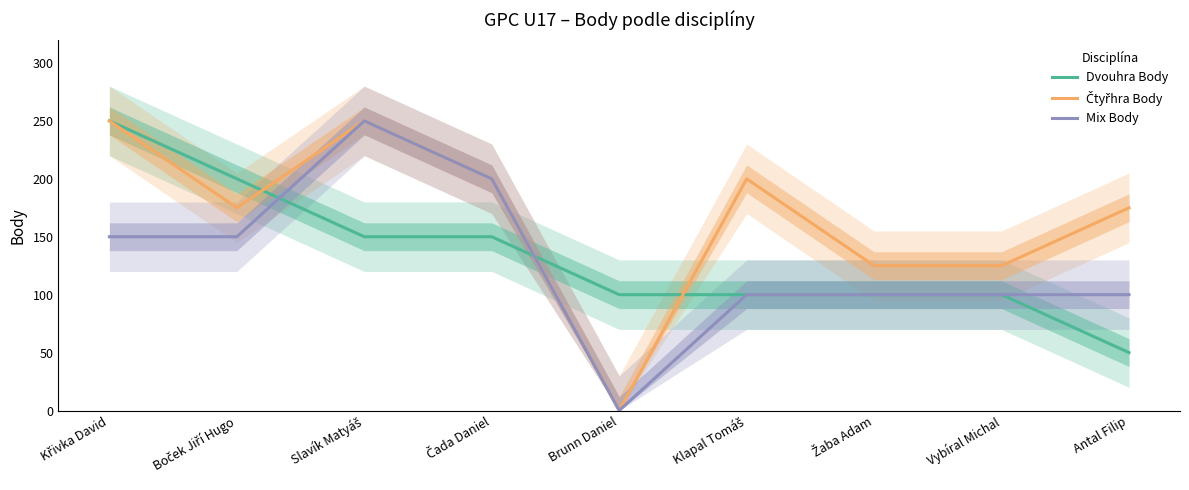

How many Čtyřhra Body values are between 125 and 200?

6